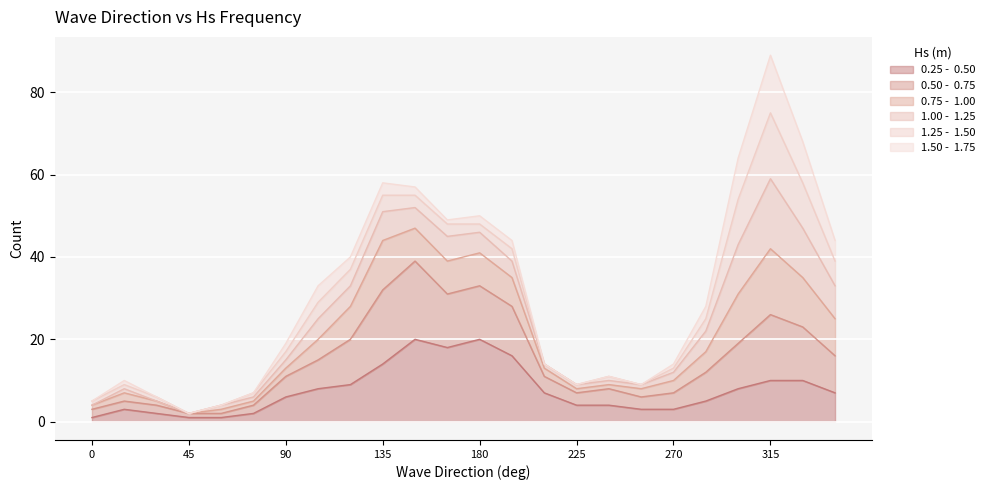

Between 90 and 315, which series saw the biggest shift?

0.75 -  1.00